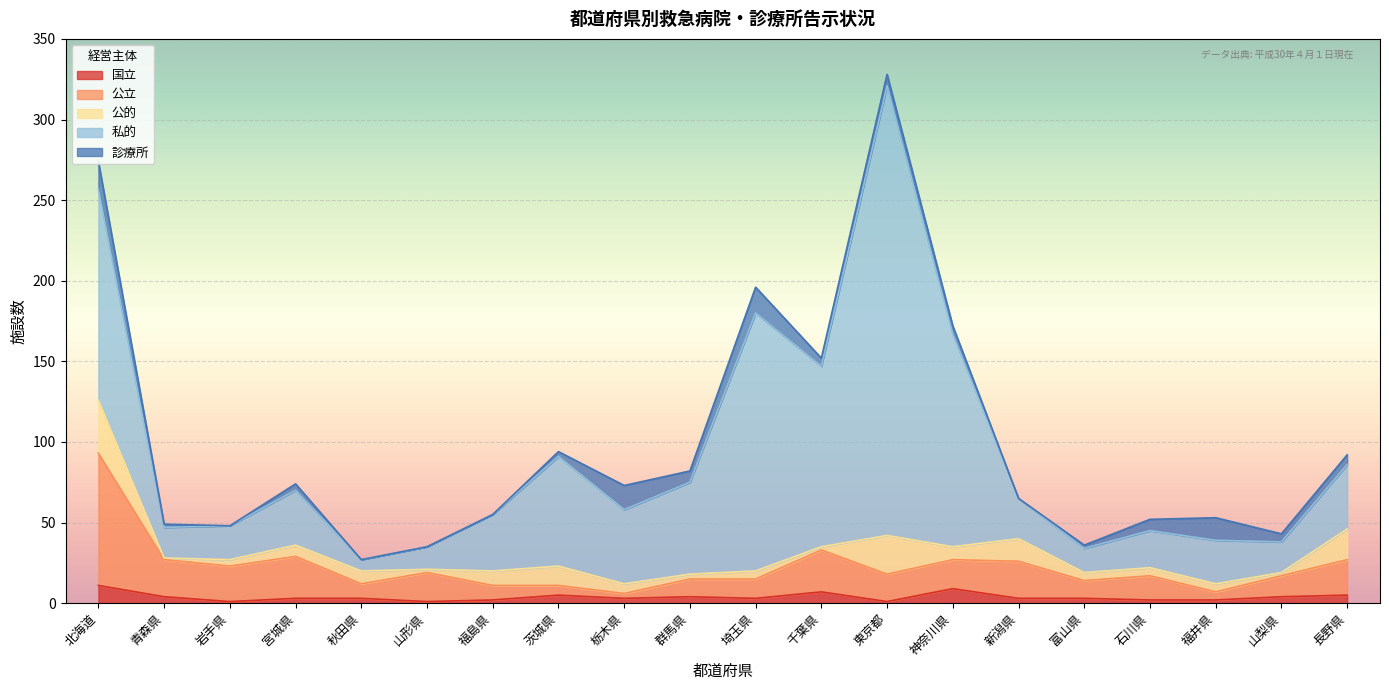

Between 富山県 and 栃木県, which is larger?

富山県